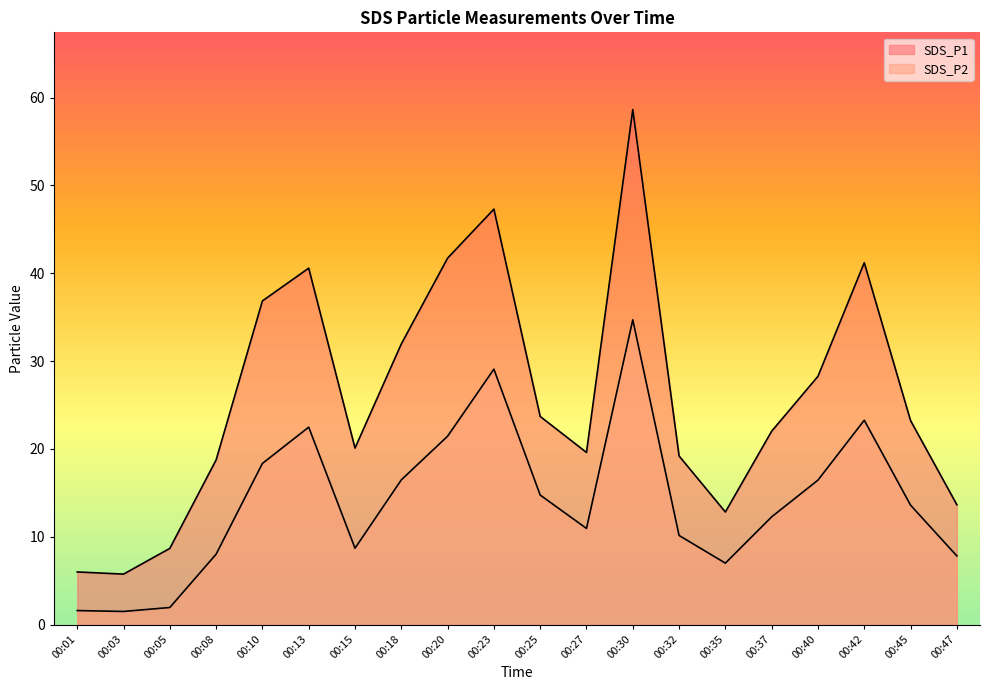

How many lines are shown in the chart?

2